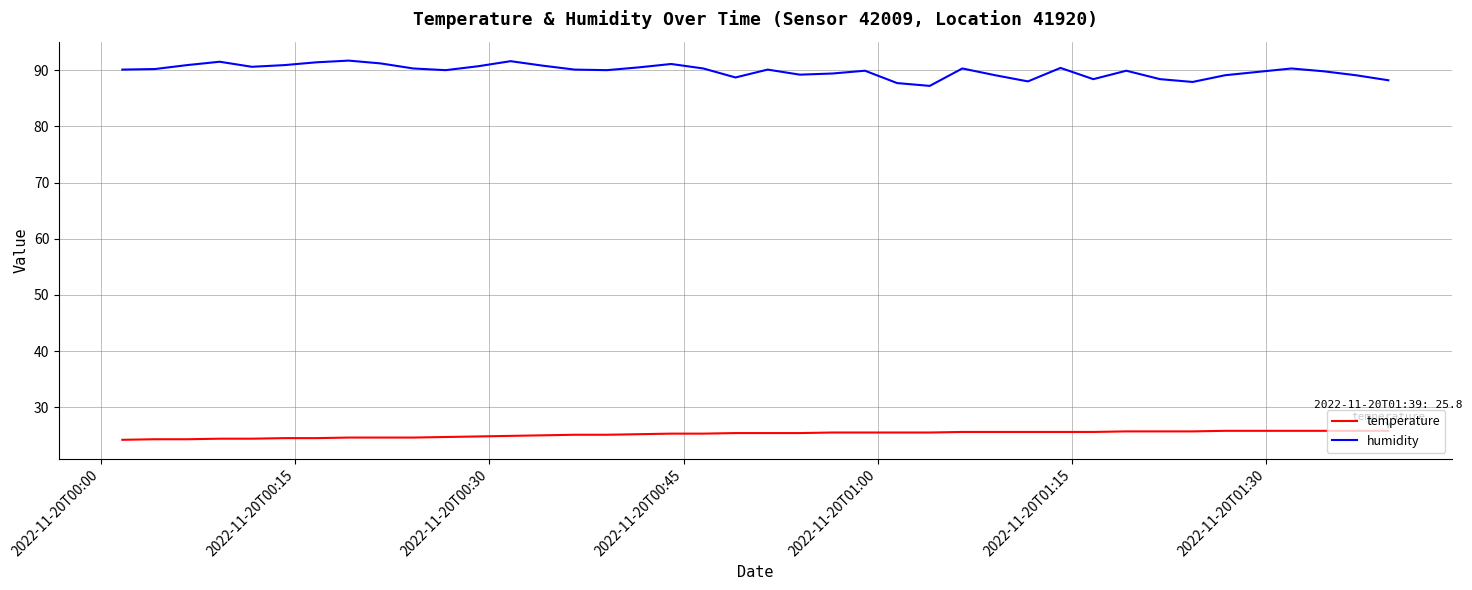

Which series has the largest total across all categories?

humidity